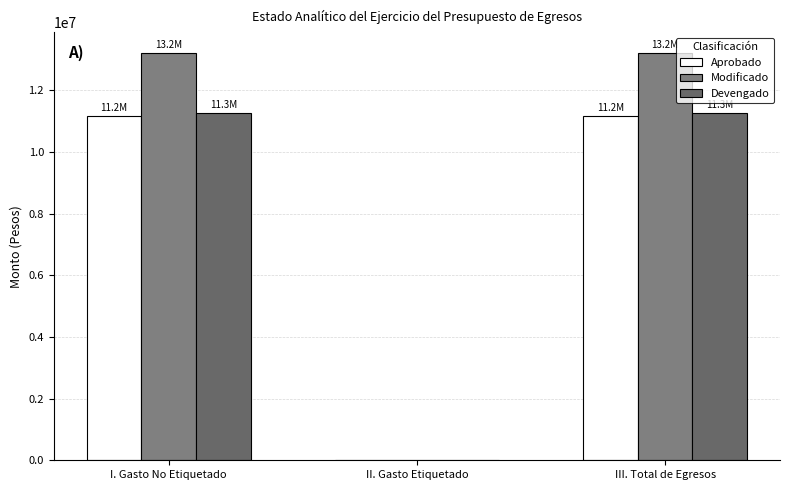

What value does the Devengado series have at I. Gasto No Etiquetado?

11276667.6